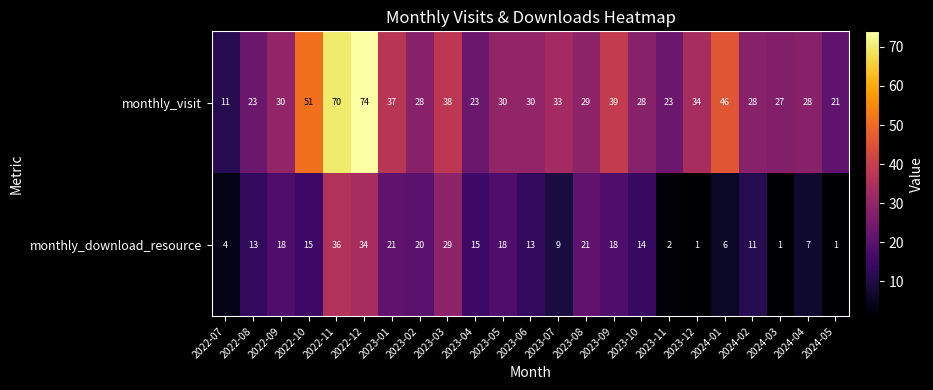

What is the difference between the highest and lowest values at 2022-11?

34